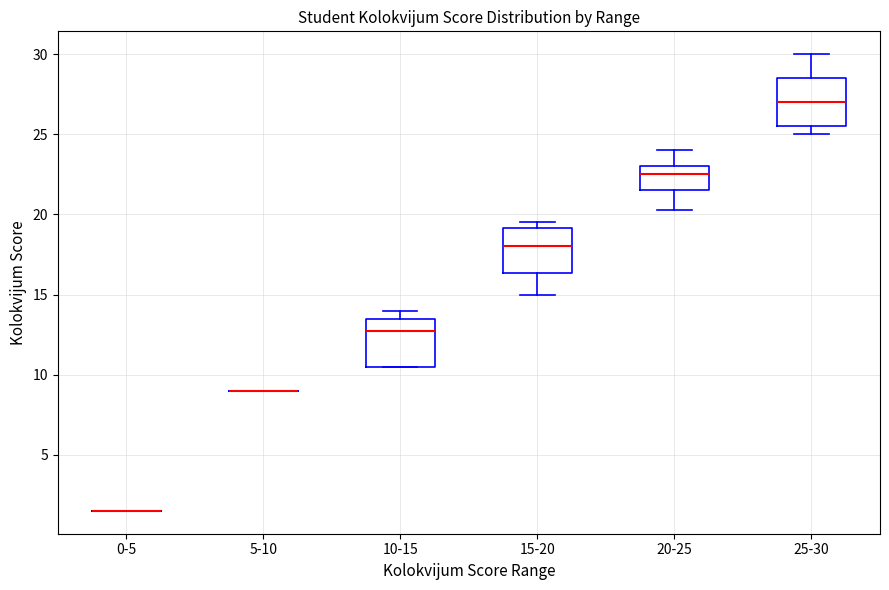

Reading left to right, read every box against the y-axis: the position of its median line, the range the box covers, and the ends of its whiskers. The values are not printed on the chart, so give them approximately, as read against the axis.

0-5: box collapsed to a line at 1.5, whiskers 1.5 to 1.5
5-10: box collapsed to a line at 9.0, whiskers 9.0 to 9.0
10-15: median 13.0, box 10.5 to 13.5, whiskers 10.5 to 14.0
15-20: median 18.0, box 16.5 to 19.0, whiskers 15.0 to 19.5
20-25: median 22.5, box 21.5 to 23.0, whiskers 20.5 to 24.0
25-30: median 27.0, box 25.5 to 28.5, whiskers 25.0 to 30.0